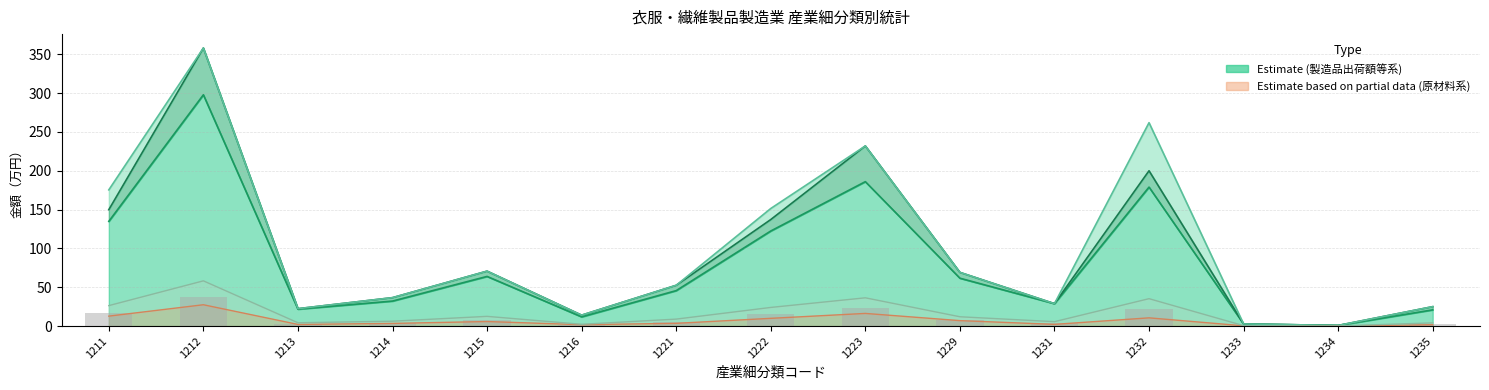

What is the average value of the 製造品出荷額等 series?

80.7